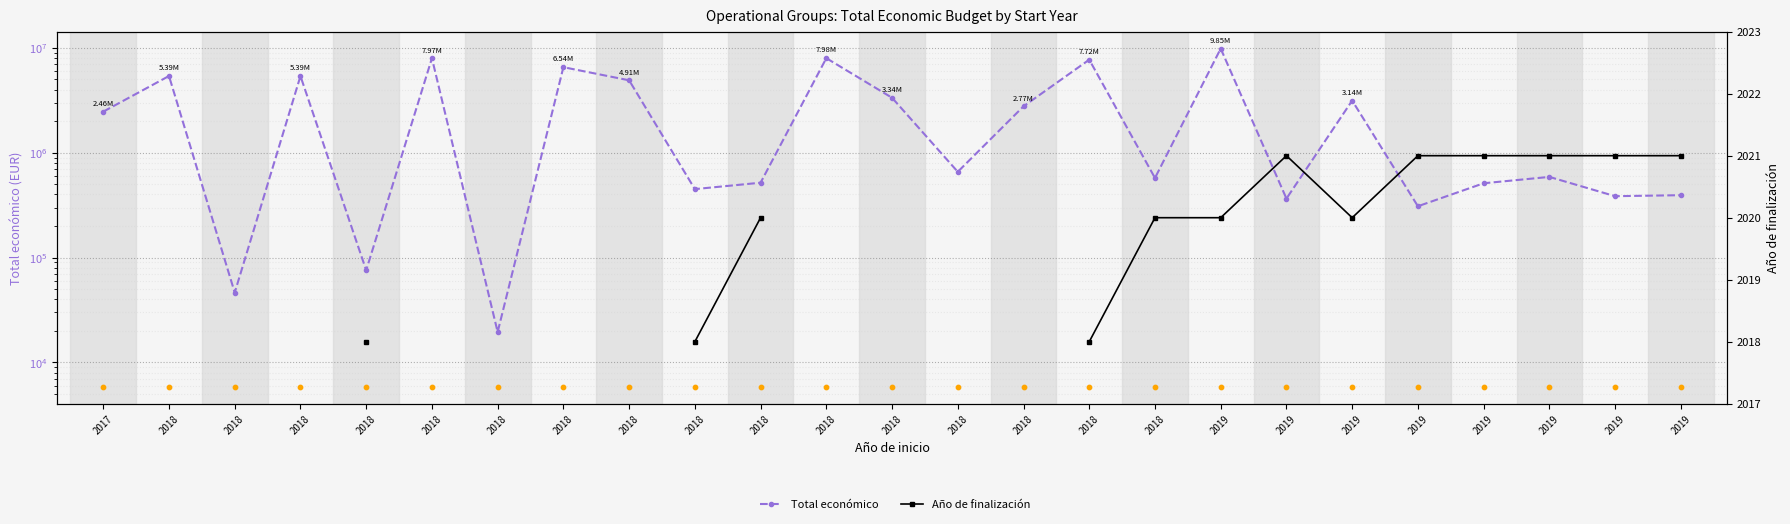

Is the value of Total económico at 2018 greater than the value of daily marker at 2018?

Yes